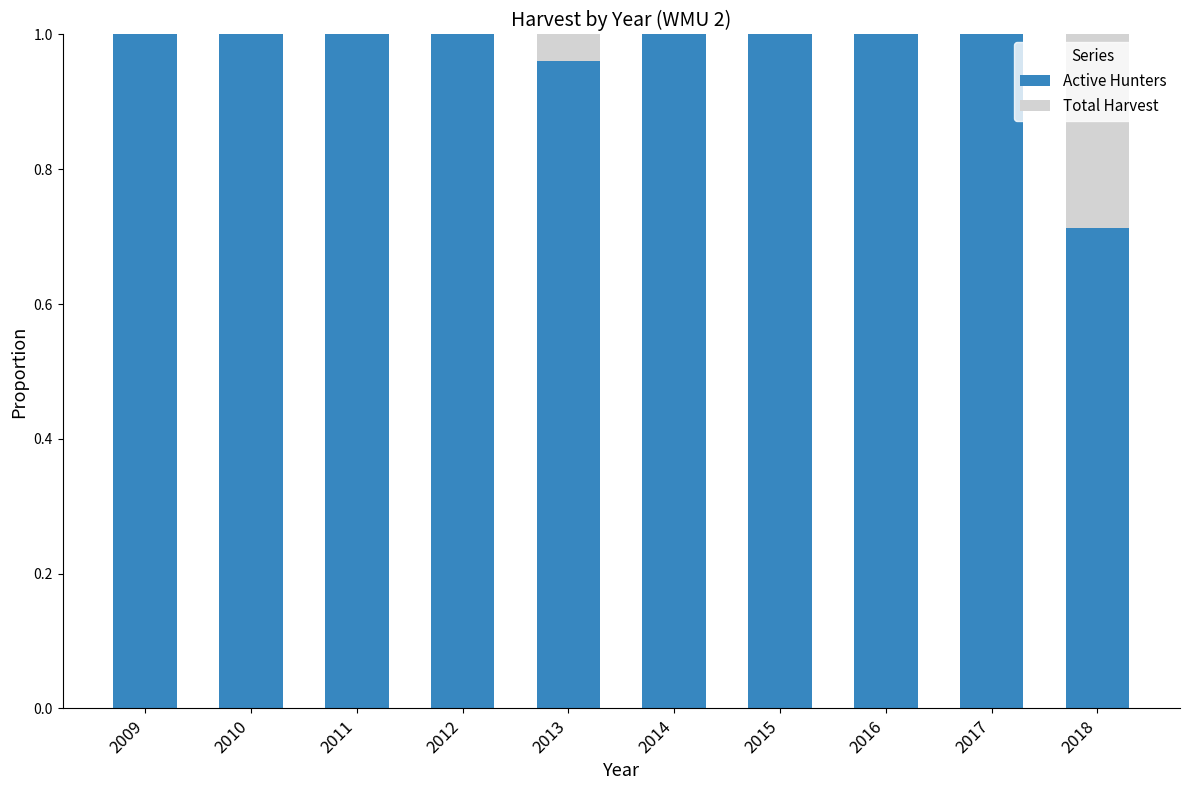

How many categories are shown in the chart?

10